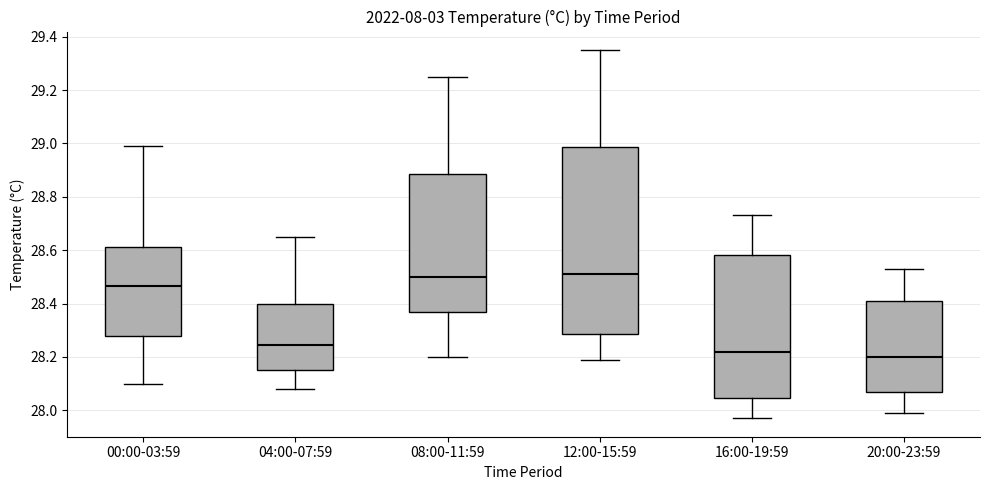

Where is the upper edge of the box for 20:00-23:59 on the y-axis? The values are not printed on the chart, so give them approximately, as read against the axis.

28.42